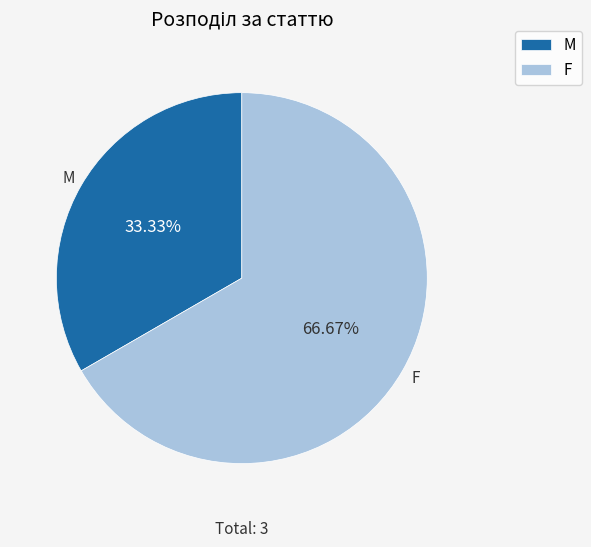

What is the smallest slice in the pie chart?

M